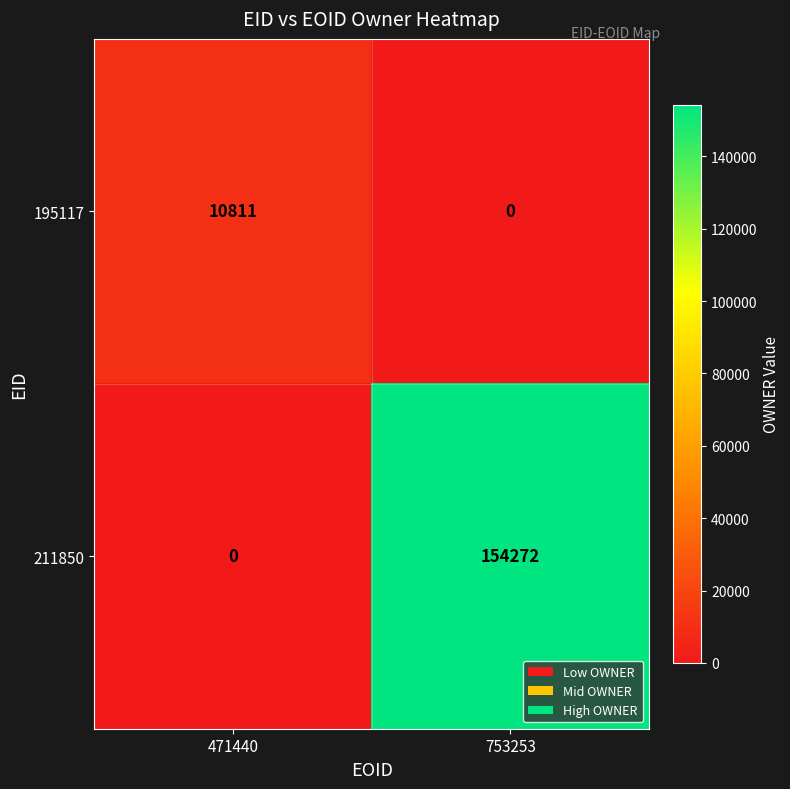

What value does the 195117 series have at 471440?

10811